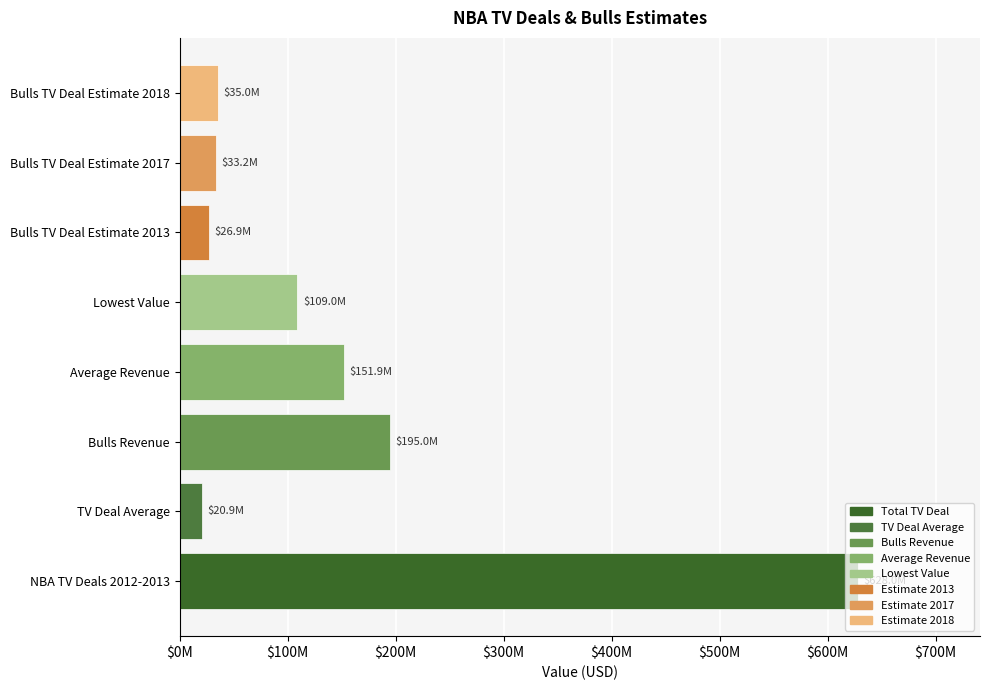

Are the bars horizontal?

Yes